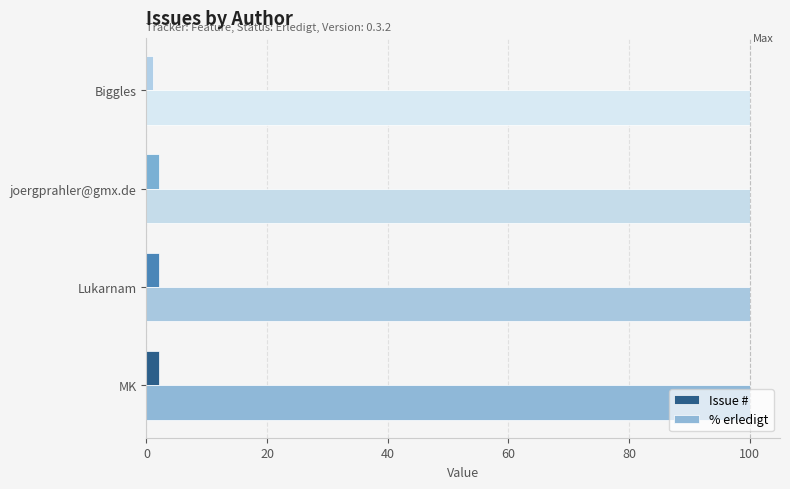

Which series has the widest spread of values?

Issue #